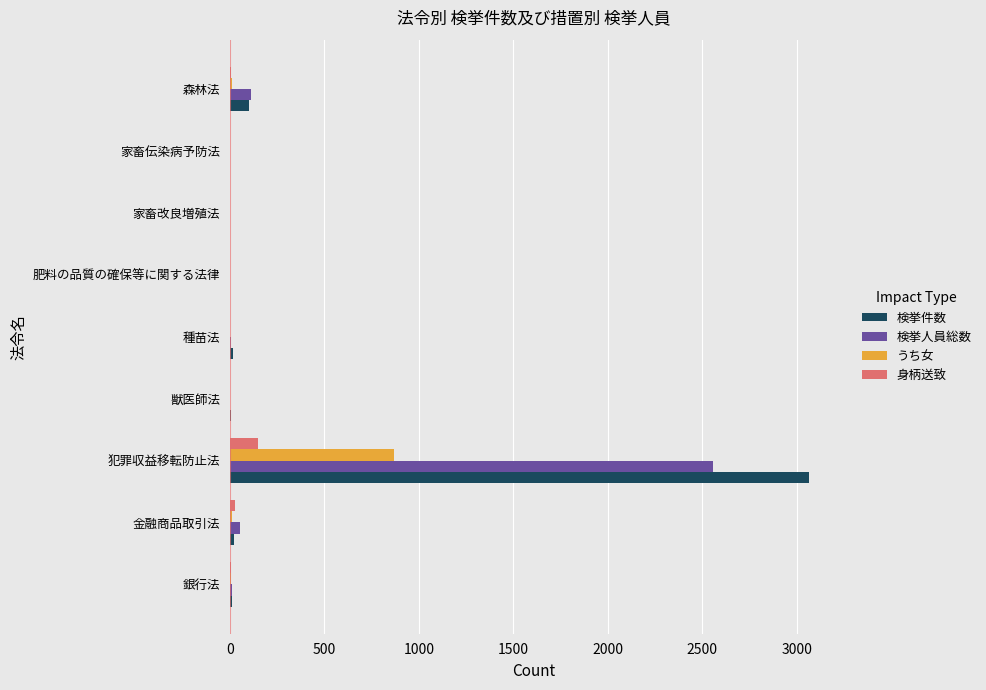

Between 犯罪収益移転防止法 and 肥料の品質の確保等に関する法律, which series saw the biggest shift?

検挙件数